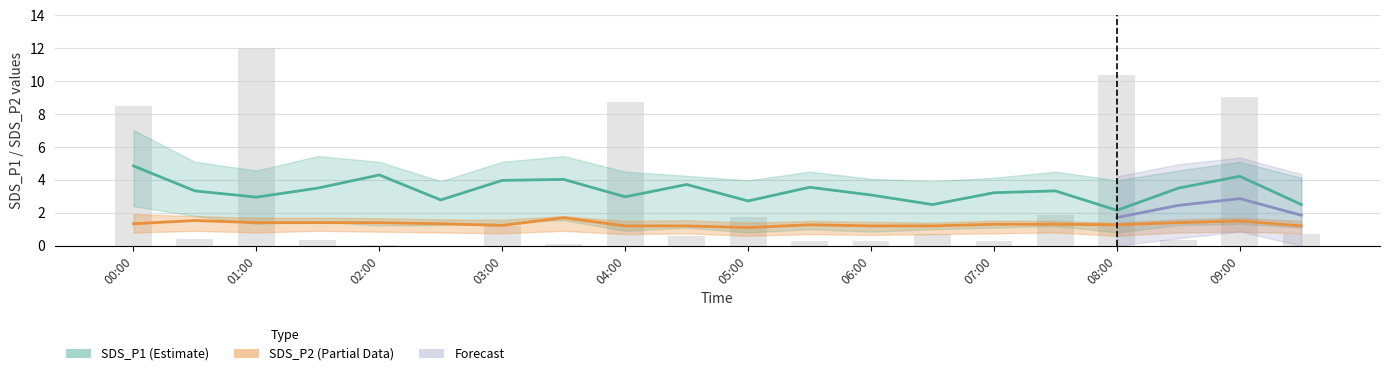

List the labels in order of SDS_P1 (Estimate) value, smallest first.

16, 13, 19, 10, 05:00, 02:00, 08:00, 12, 14, 01:00, 15, 03:00, 17, 11, 09:00, 06:00, 07:00, 18, 04:00, 00:00